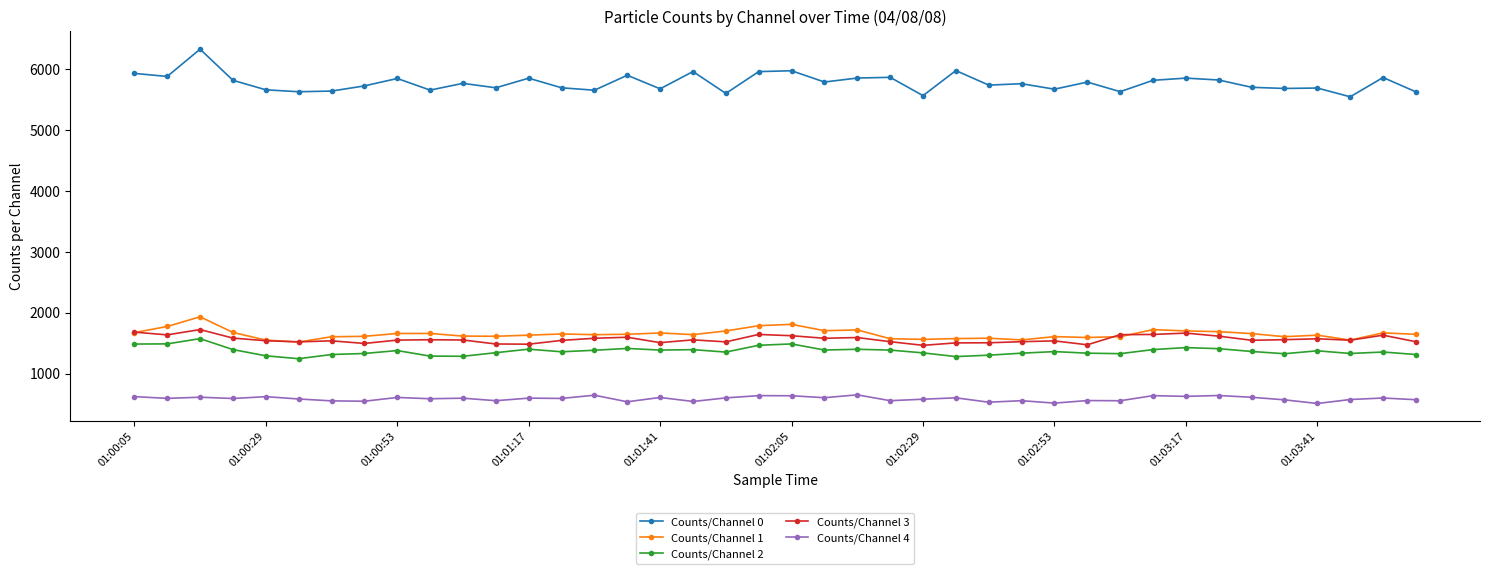

What is the maximum value shown in the chart?

6334